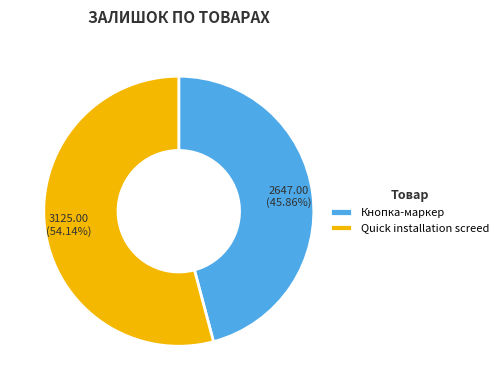

Which has a higher value, Quick installation screed or Кнопка-маркер?

Quick installation screed